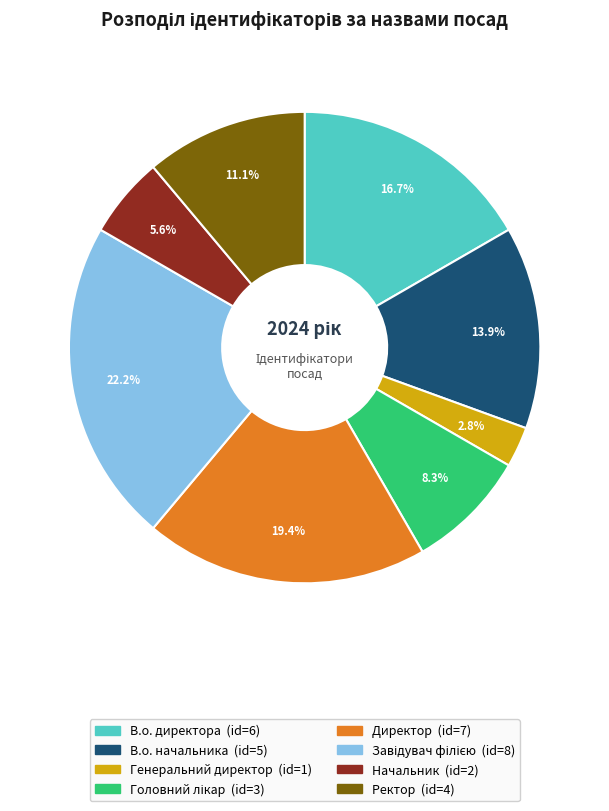

Does any single category account for the majority?

No